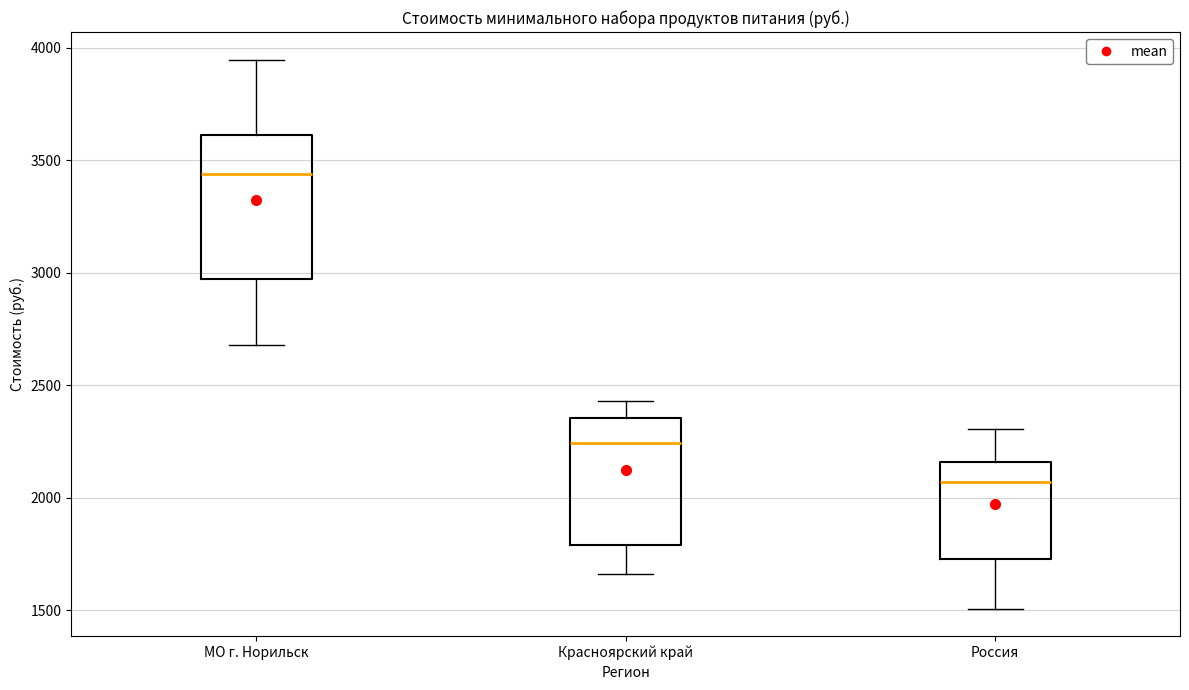

Which box is the tallest, from its lower edge to its upper edge?

МО г. Норильск